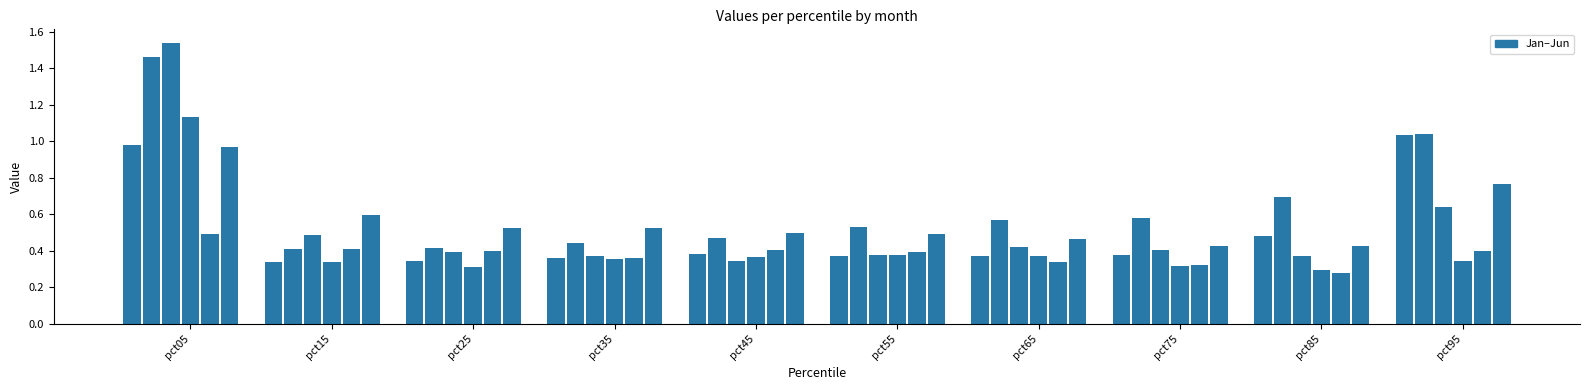

What is the difference between the maximum and second lowest values?

1.2